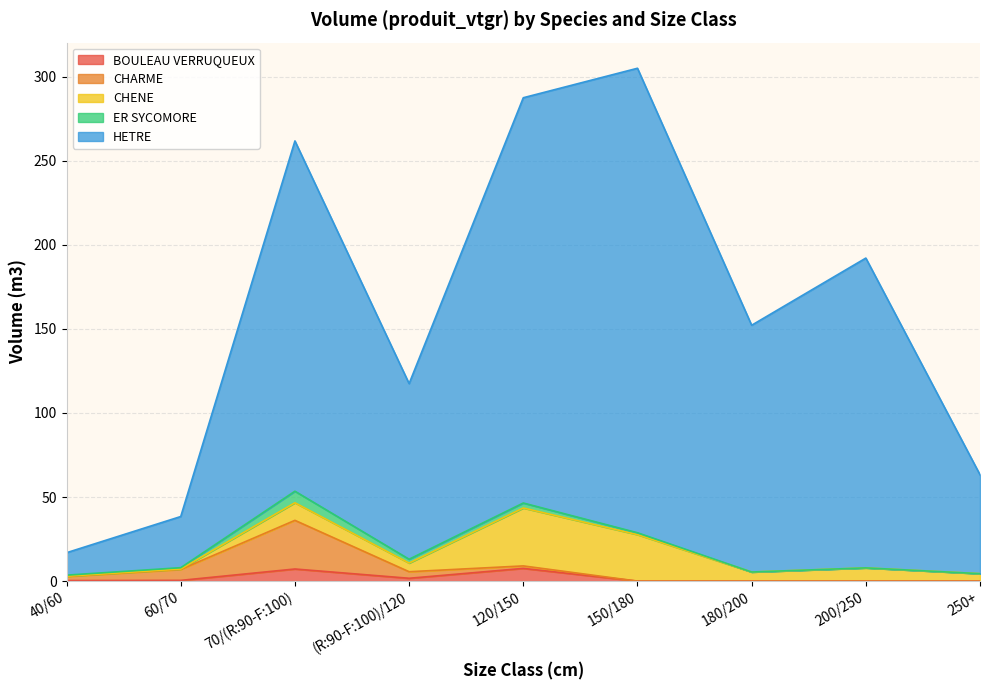

How many times do CHARME and ER SYCOMORE cross each other?

1